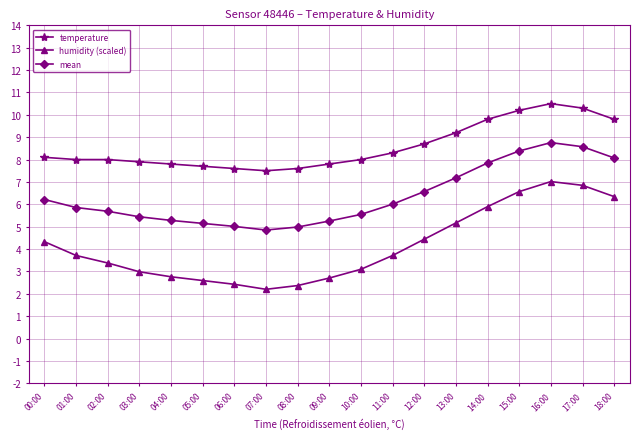

Read the humidity (scaled) value at 15:00.

6.6